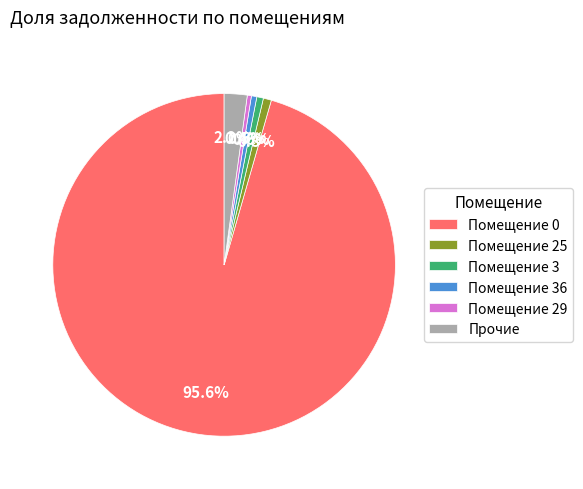

Which category accounts for the majority?

Помещение 0